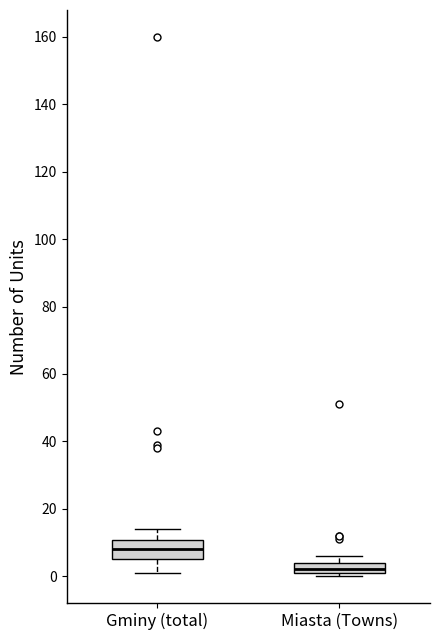

Reading left to right, transcribe this box plot: for each box, give where its median line is, the range the box spans, and where its two whiskers end, as read against the y-axis. The values are not printed on the chart, so give them approximately, as read against the axis.

Gminy (total): median 8, box 6 to 10, whiskers 2 to 14
Miasta (Towns): median 2 (just above the box's lower edge), box 2 to 4, whiskers 0 to 6